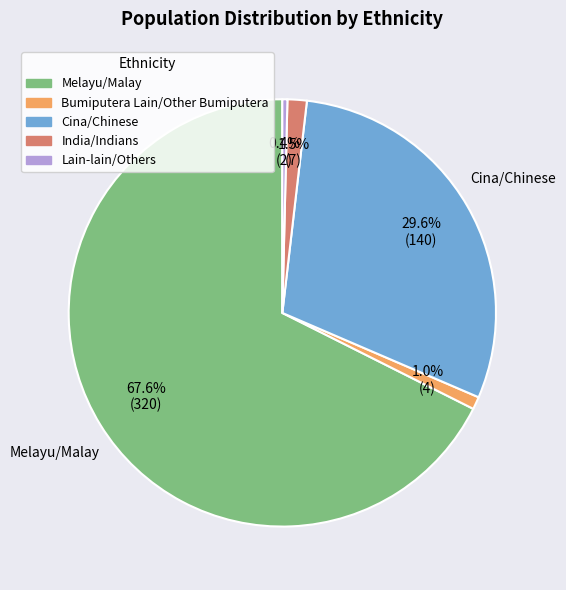

What is the majority slice?

Melayu/Malay